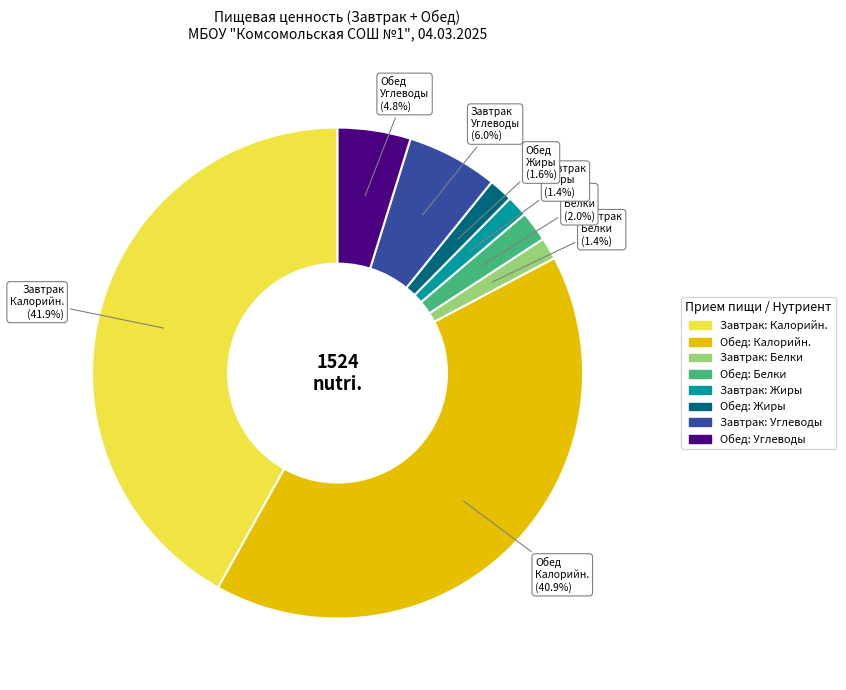

Does any single category account for the majority?

No